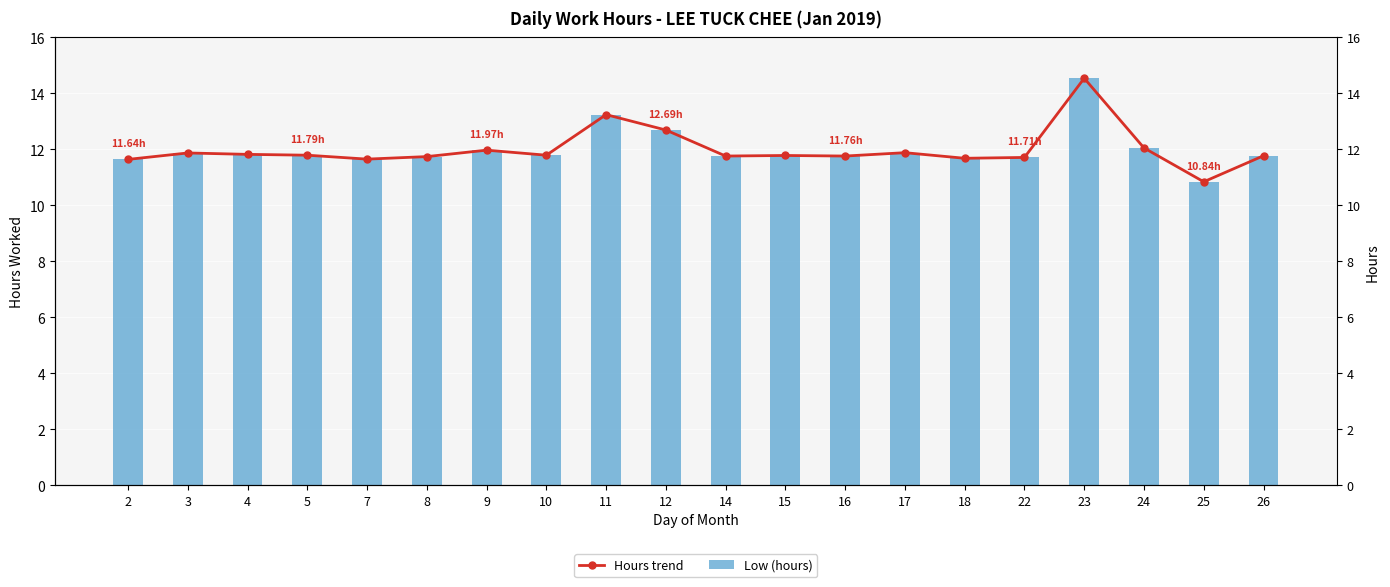

How many groups of bars are there?

20